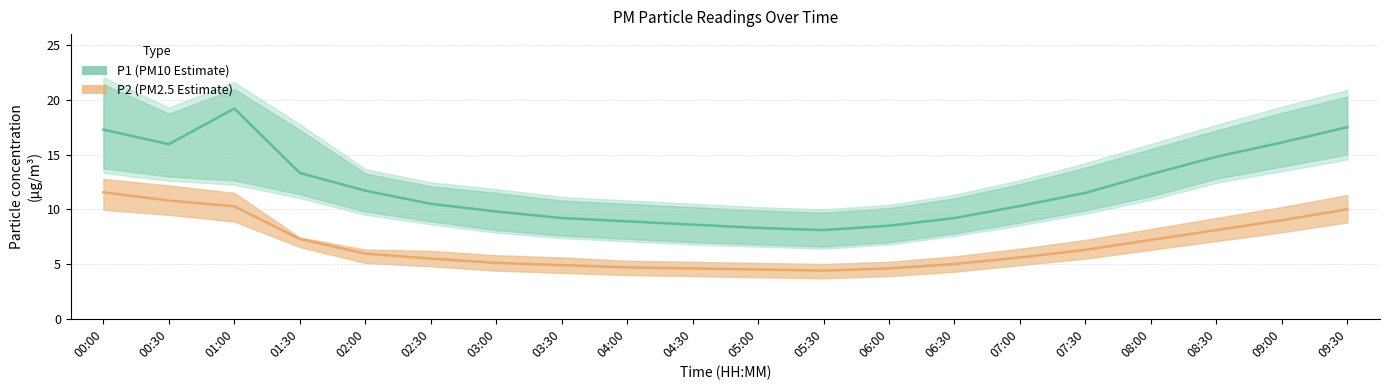

List the series in order of their overall mean, lowest first.

P2 (PM2.5 Estimate), P1 (PM10 Estimate)